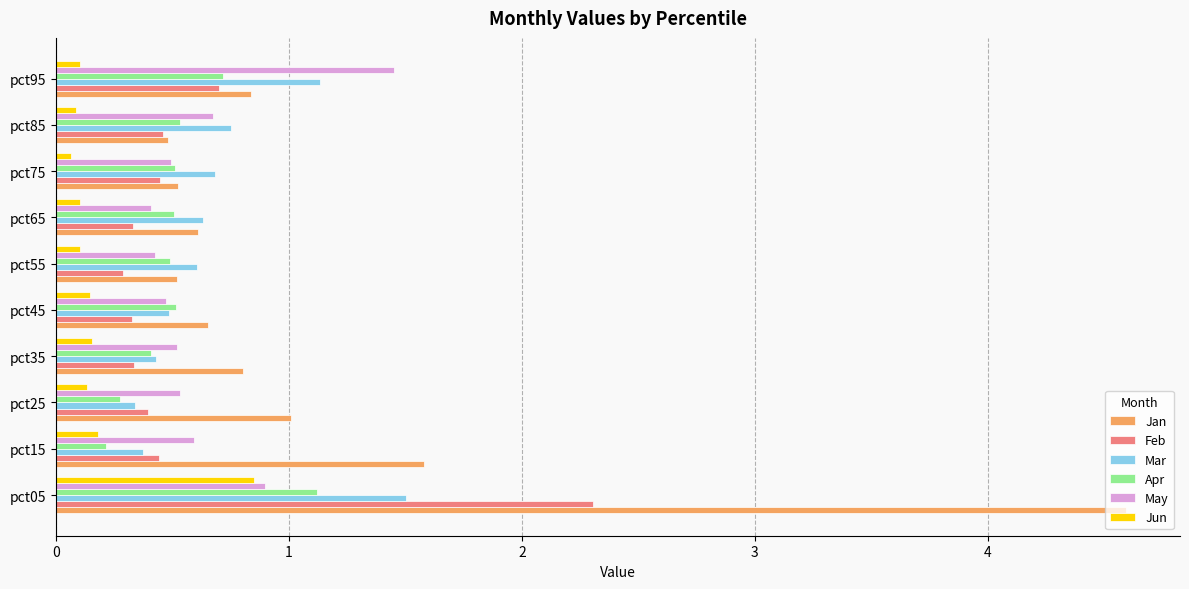

Which series has the largest total across all categories?

Jan